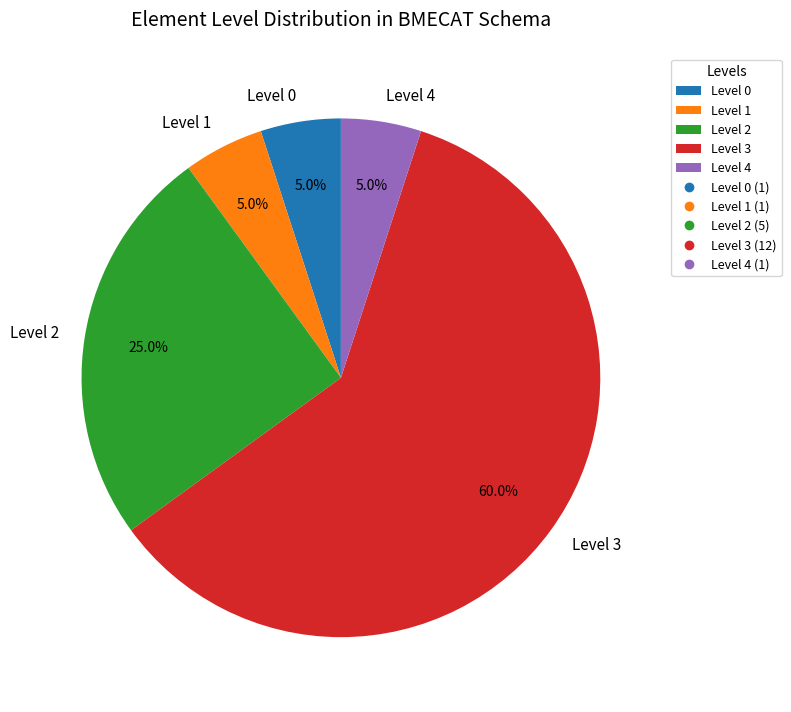

Does Level 2 represent more than half of the total?

No